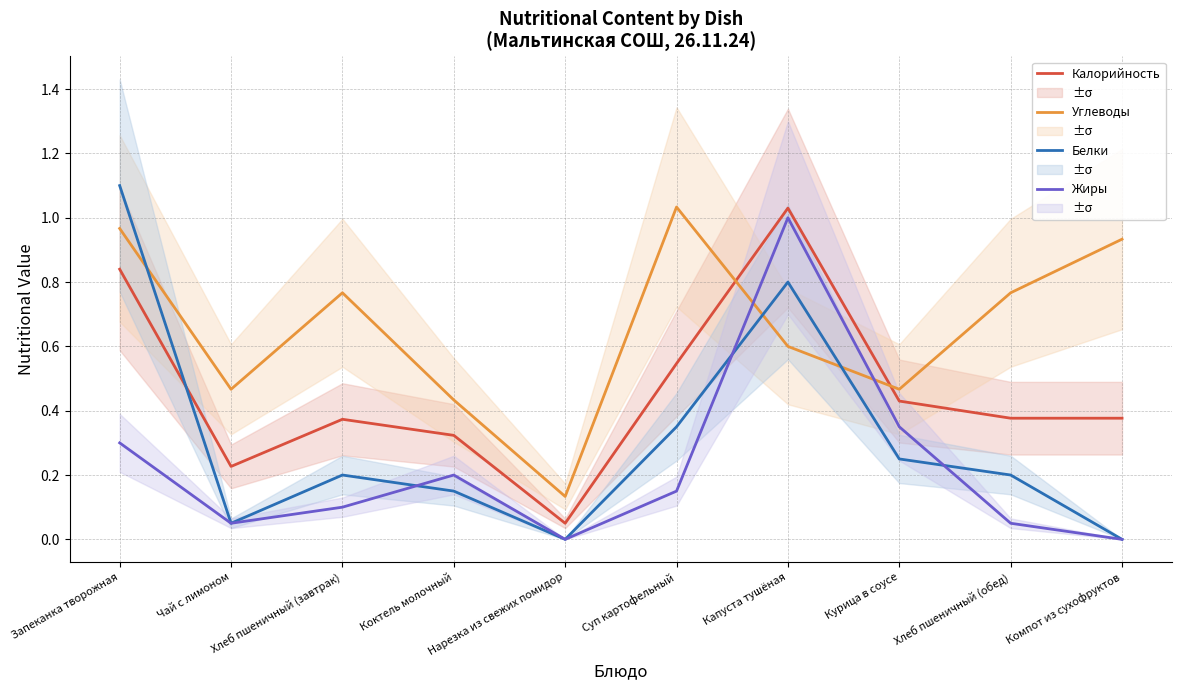

List the series in order of their overall mean, lowest first.

Жиры, Белки, Калорийность, Углеводы